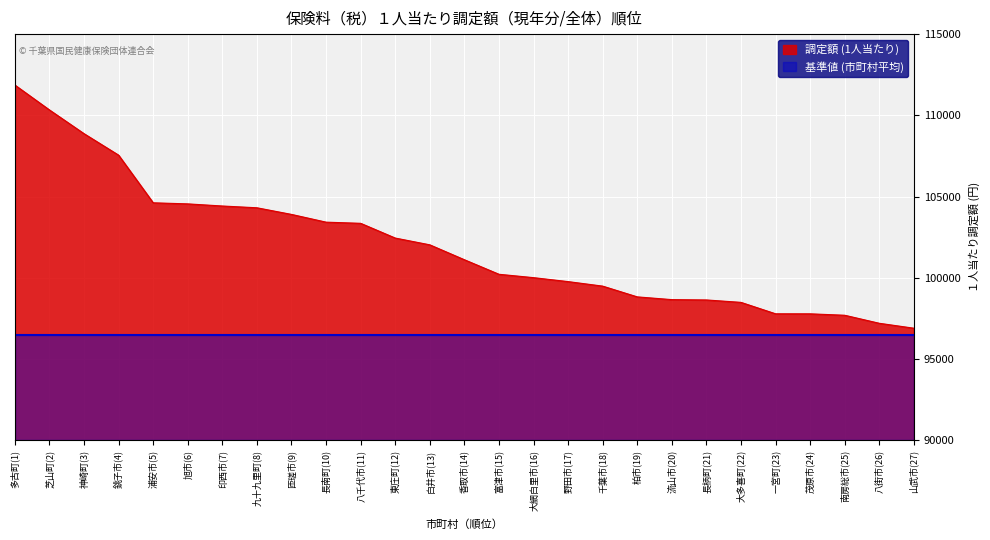

List the labels in order of value, largest first.

多古町(1), 芝山町(2), 神崎町(3), 銚子市(4), 浦安市(5), 旭市(6), 印西市(7), 九十九里町(8), 匝瑳市(9), 長南町(10), 八千代市(11), 東庄町(12), 白井市(13), 香取市(14), 富津市(15), 大網白里市(16), 野田市(17), 千葉市(18), 柏市(19), 流山市(20), 長柄町(21), 大多喜町(22), 一宮町(23), 茂原市(24), 南房総市(25), 八街市(26), 山武市(27)